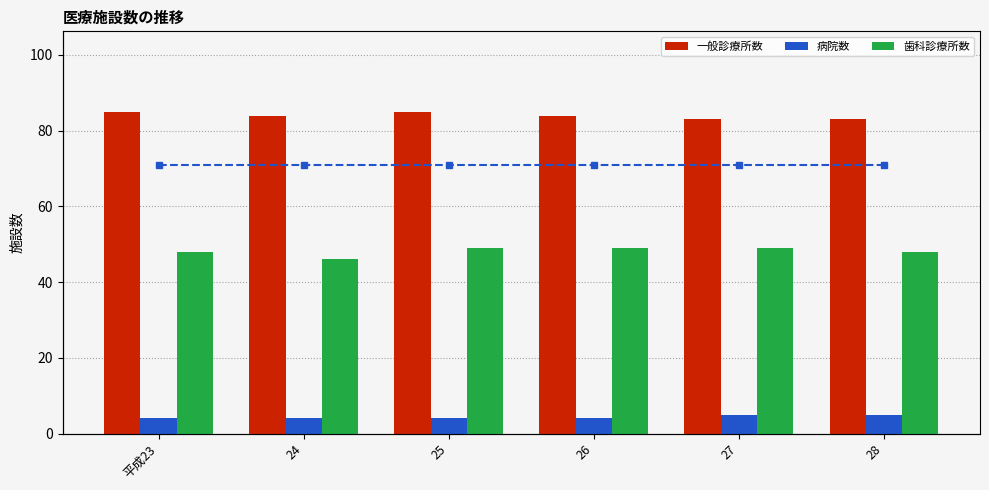

Reading left to right, what are all the values shown in this chart?

一般診療所数: 平成23=85	24=84	25=85	26=84	27=83	28=83
病院数: 平成23=4	24=4	25=4	26=4	27=5	28=5
歯科診療所数: 平成23=48	24=46	25=49	26=49	27=49	28=48
割合 (参考): 平成23=100	24=100	25=100	26=100	27=100	28=100